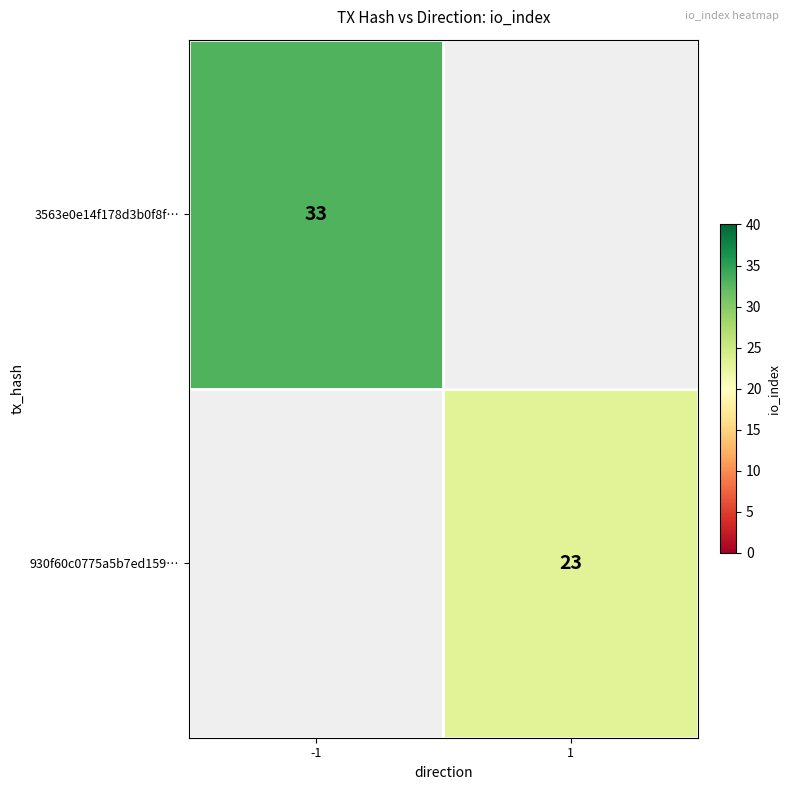

The 930f60c0775a5b7ed159… series shows 31 at 1. True or false?

False